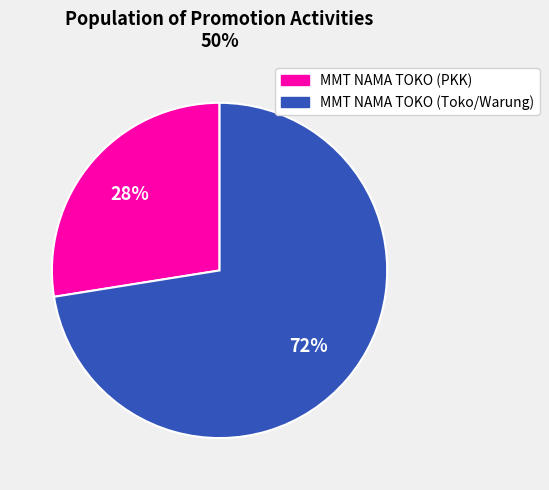

Combined, do MMT NAMA TOKO (Toko/Warung) and MMT NAMA TOKO (PKK) account for over 50%?

Yes